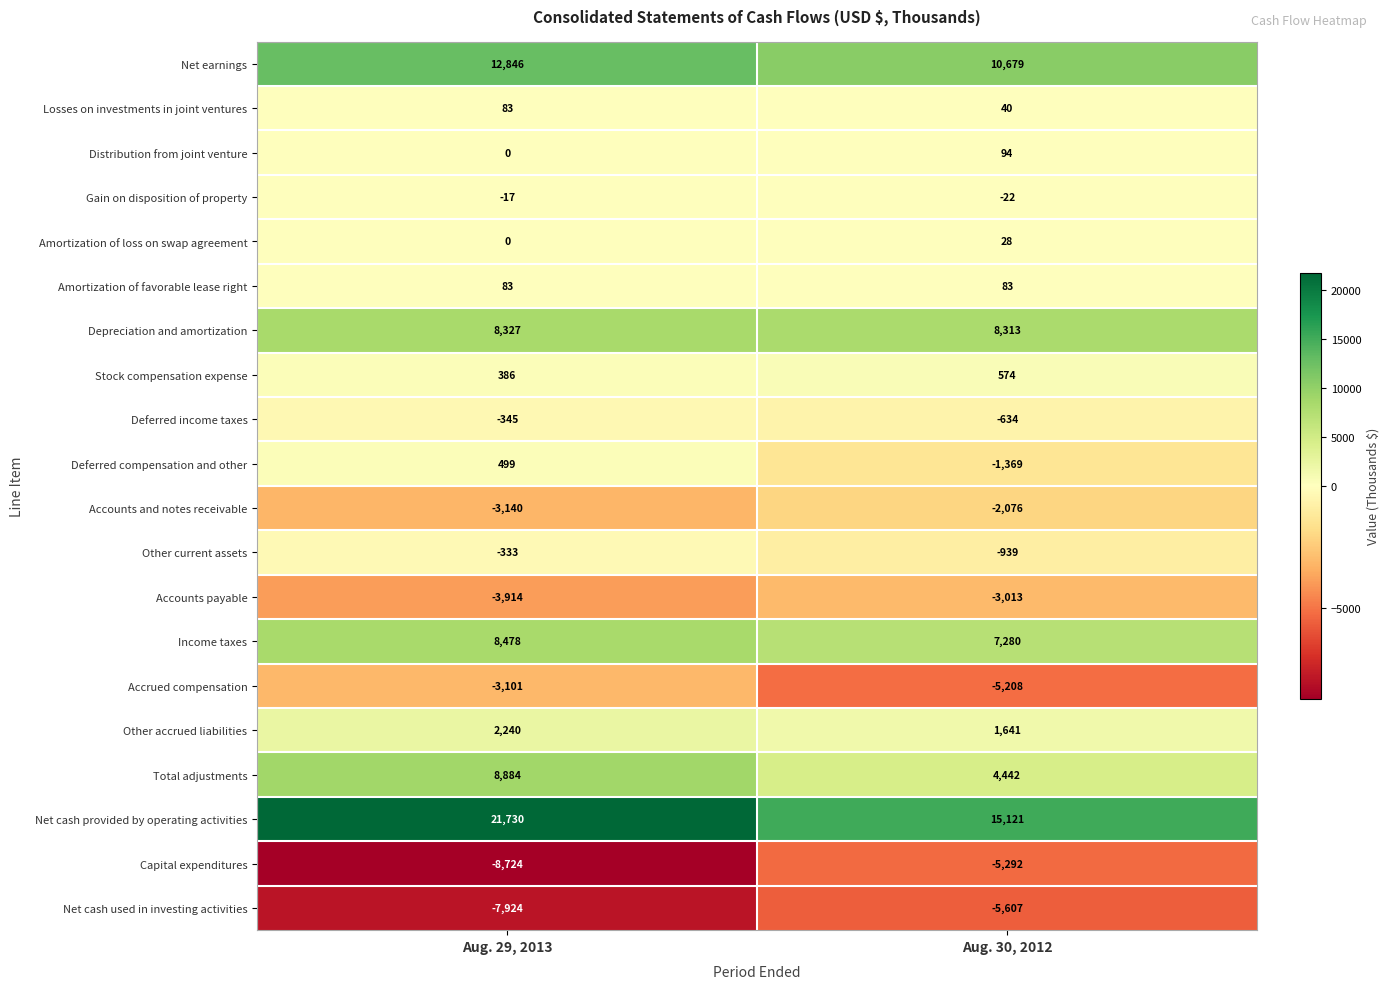

The value of Accounts payable at Aug. 29, 2013 is -3914. True or false?

True